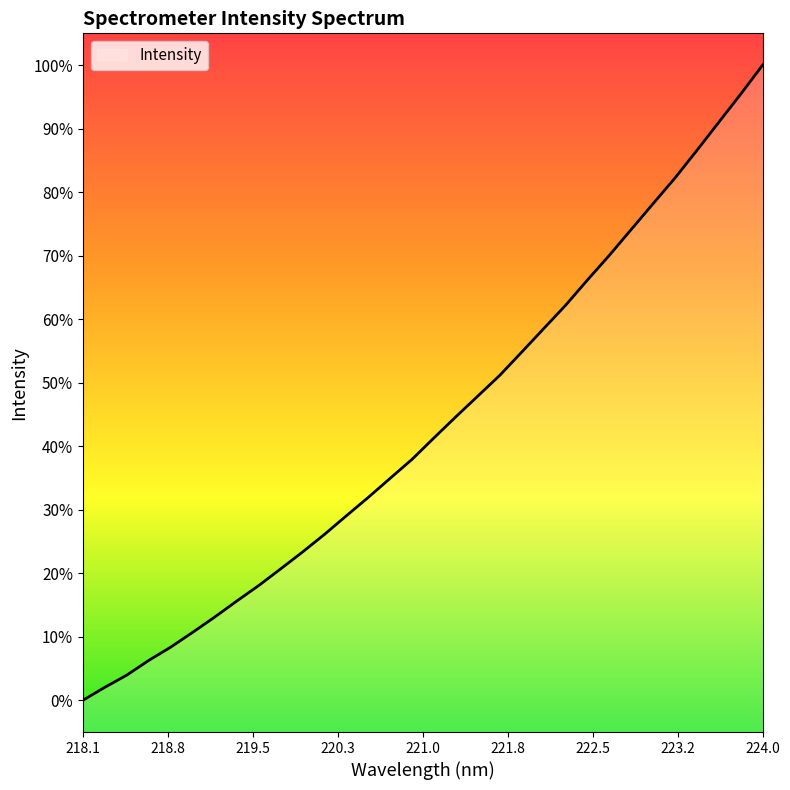

Does the chart have visible grid lines?

No